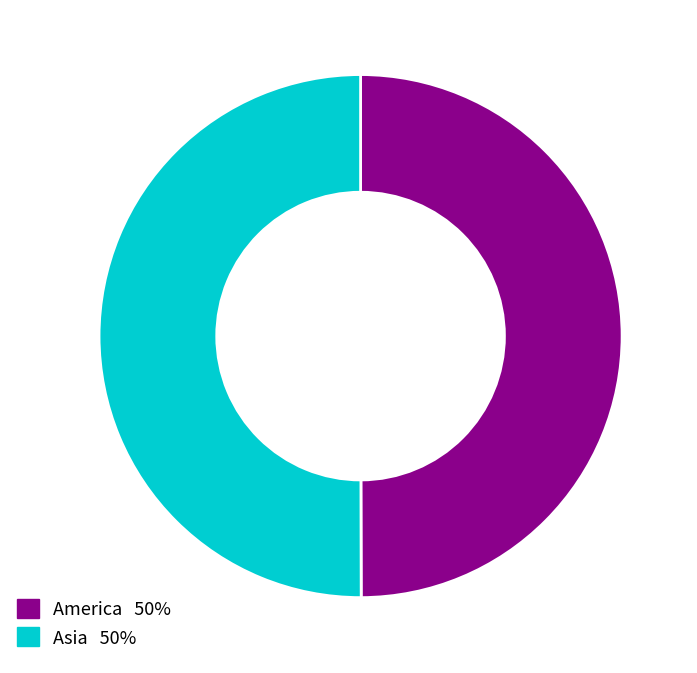

Do Asia and America together represent more than half of the pie?

Yes